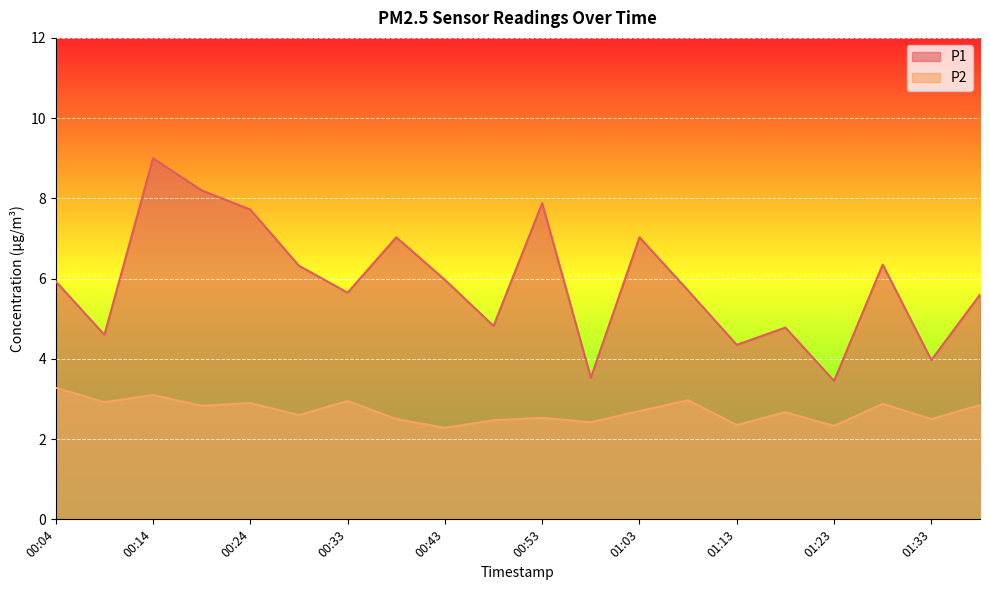

True or false: P1 has a value of 13.4 at 00:14.

False